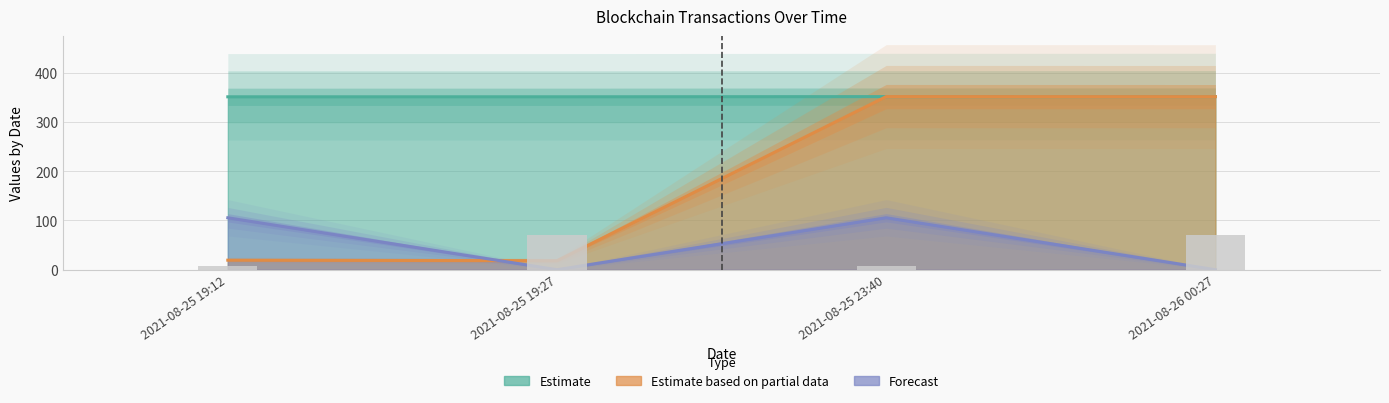

Rank the categories by value from lowest to highest.

2021-08-25 19:12, 2021-08-25 23:40, 2021-08-25 19:27, 2021-08-26 00:27